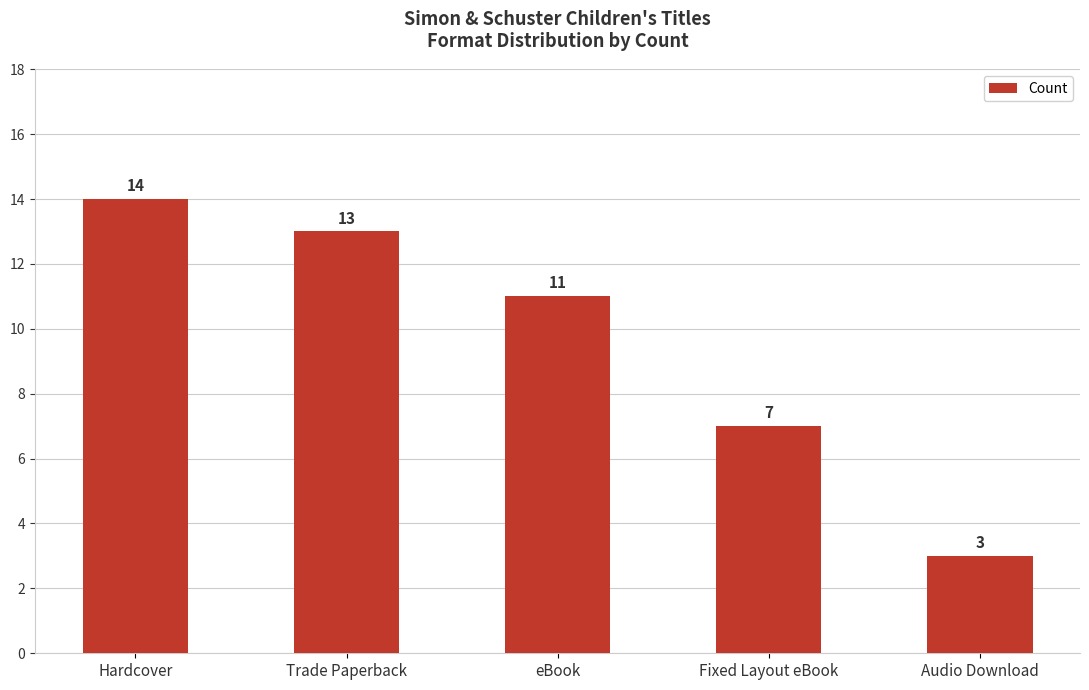

How many data points are less than 11?

2